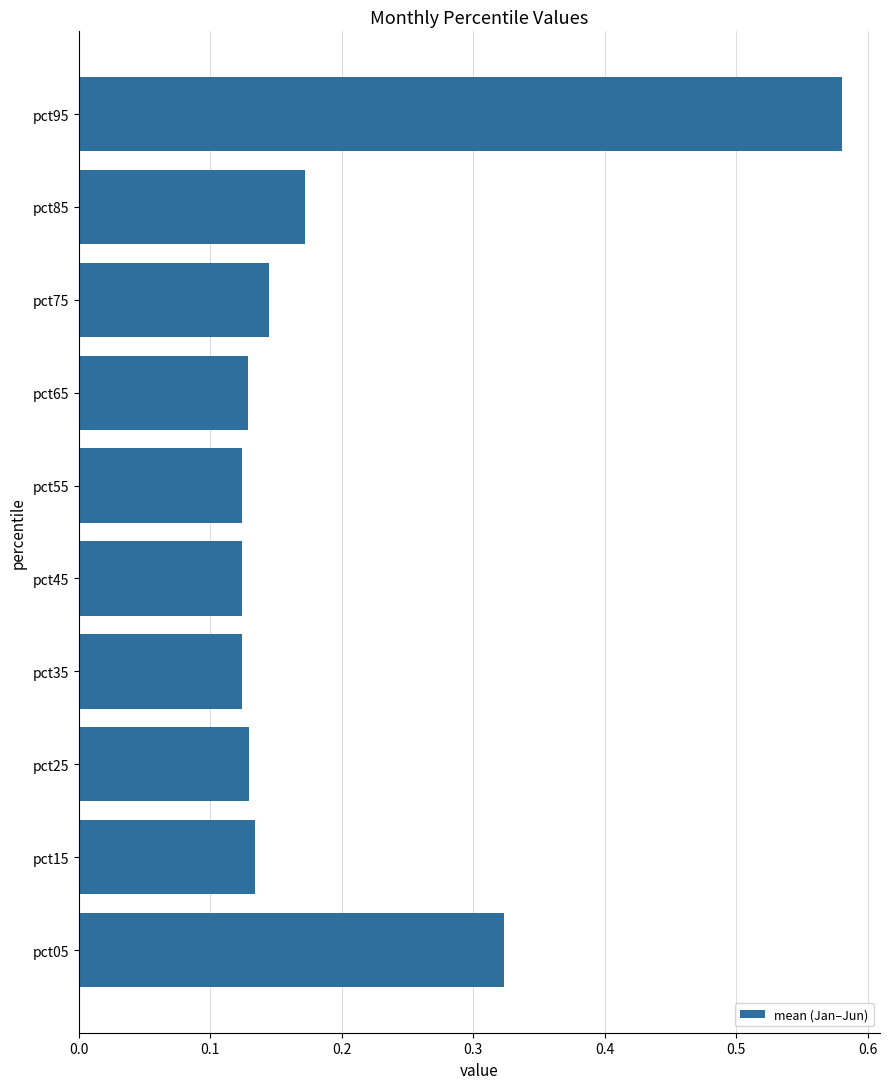

What is the sum of all values?

2.0